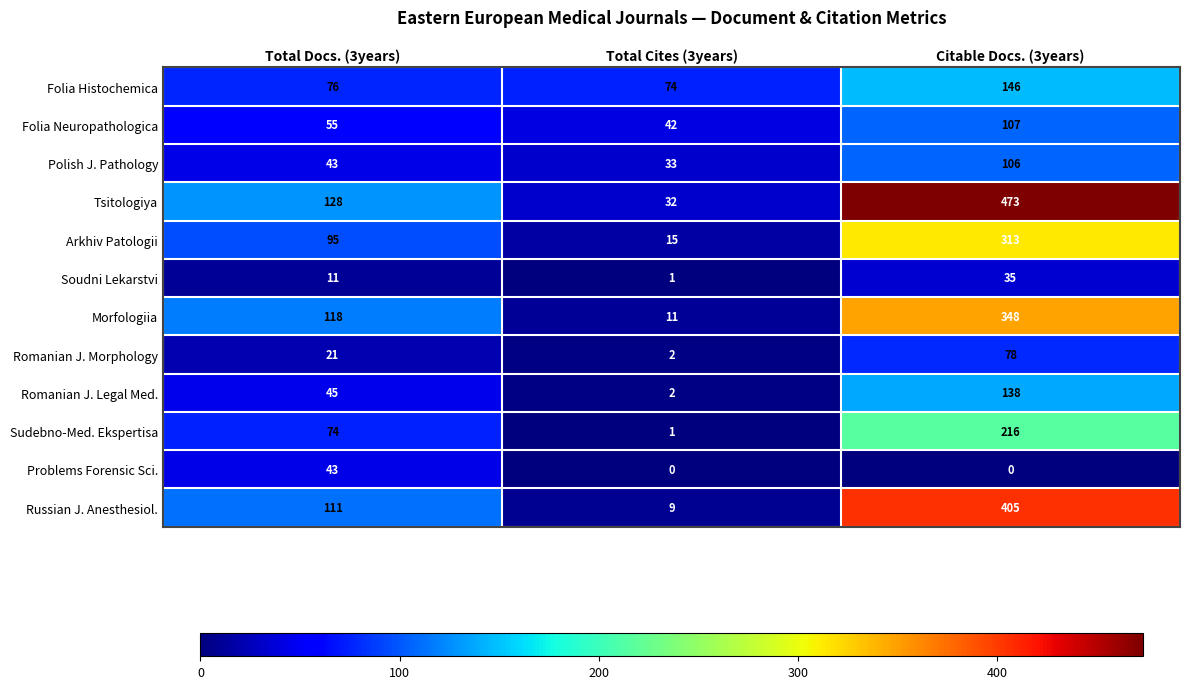

What is the maximum value for Romanian J. Legal Med.?

138